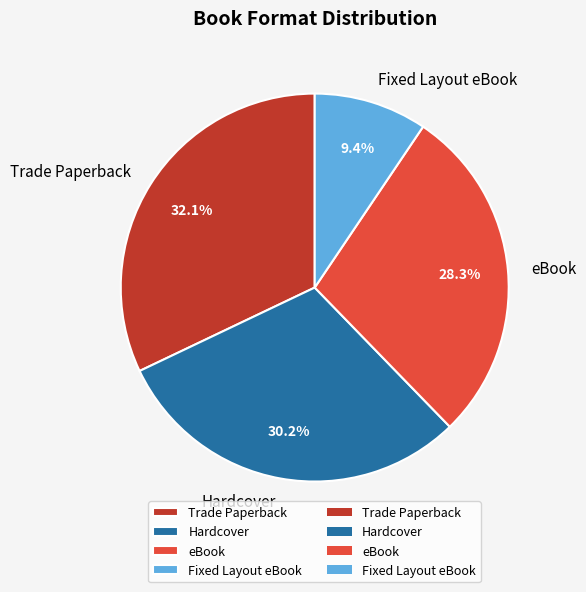

To the nearest percent, what is the difference between the largest and smallest slice percentages?

23%